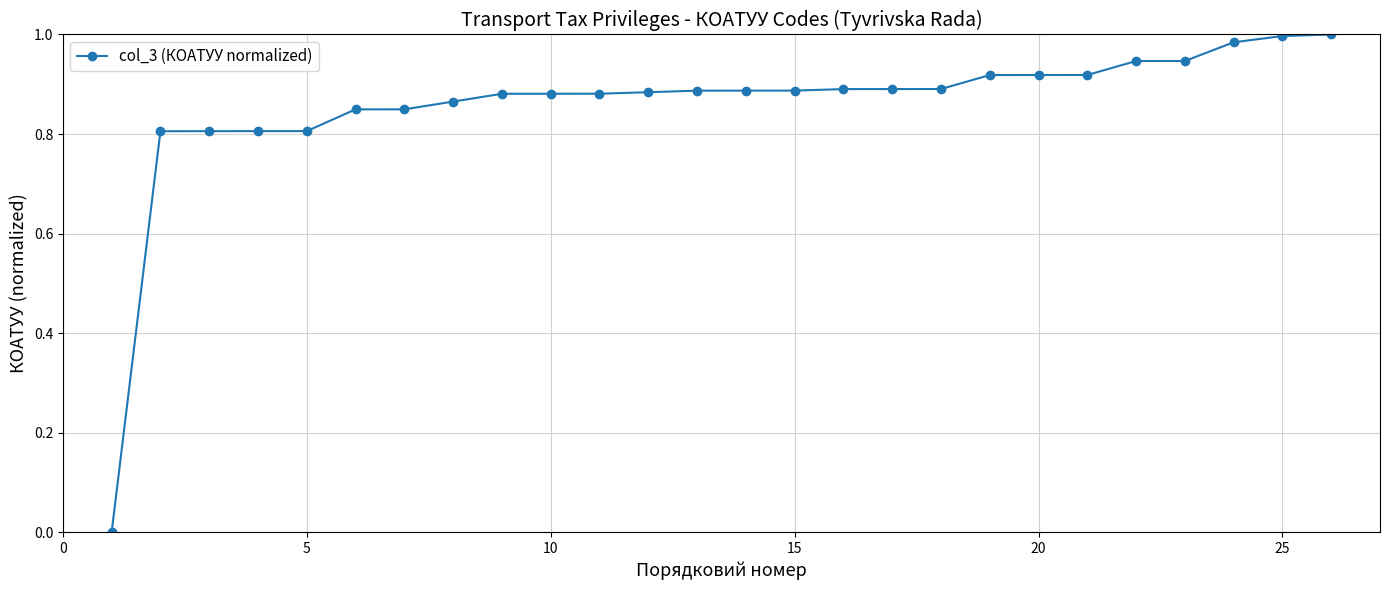

What is the sum of all values?

22.3